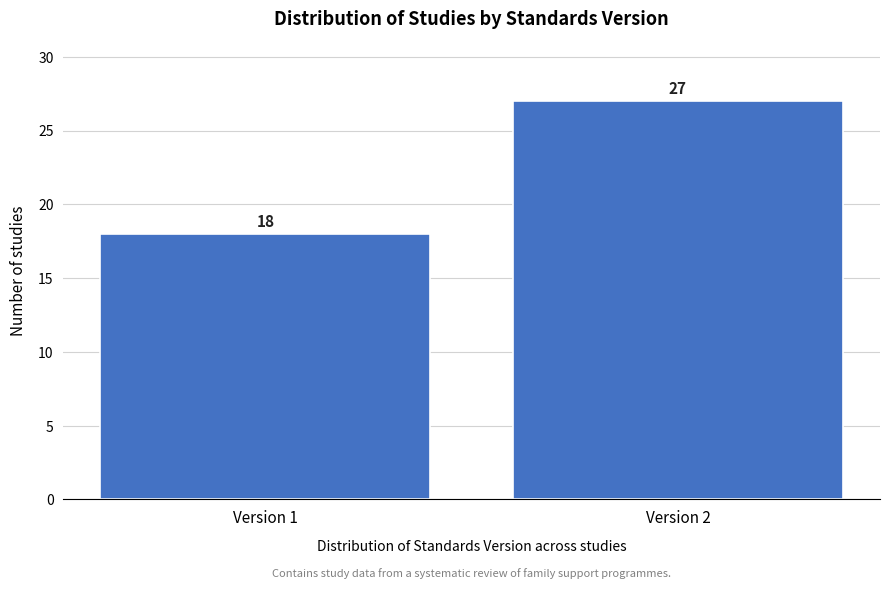

Reading left to right, extract all data points from this chart.

Version 1=18	Version 2=27